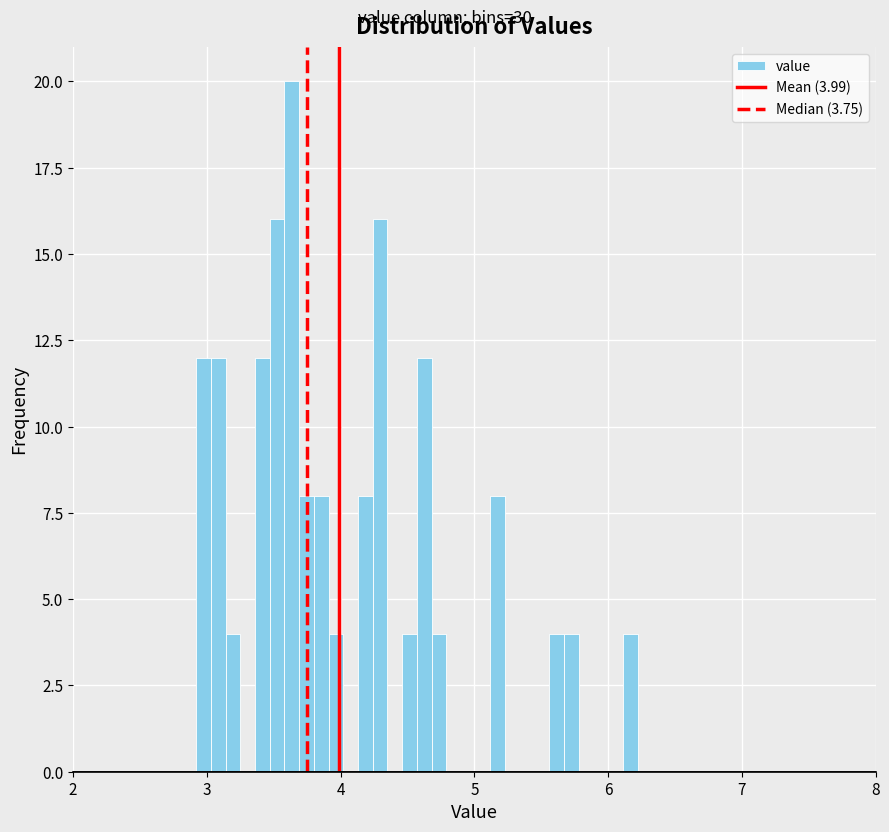

Around what value on the x-axis is the tallest bar? Give the approximate position of its centre, as read against the axis.

3.6